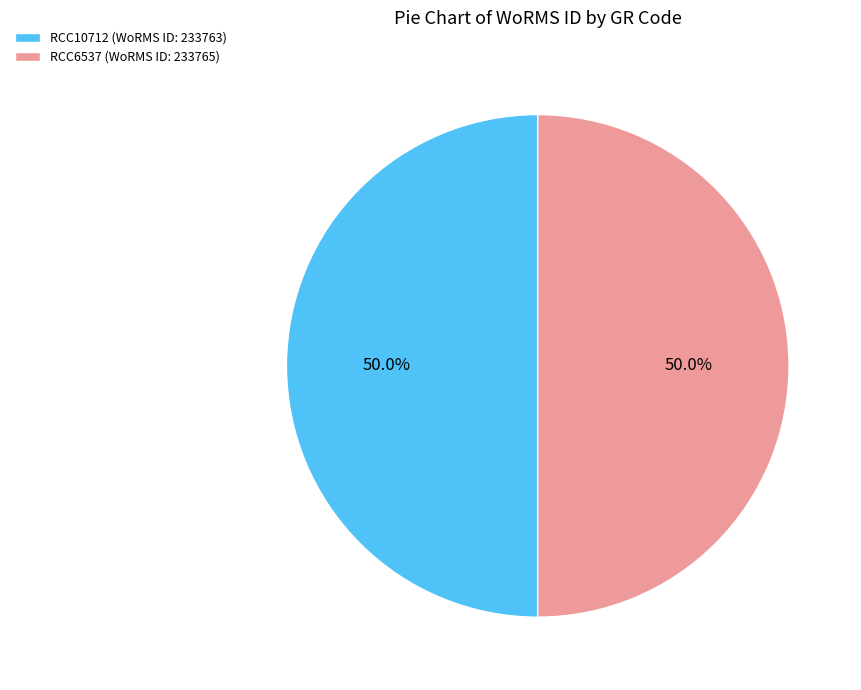

What percentage is the RCC6537 slice, to the nearest percent?

50%